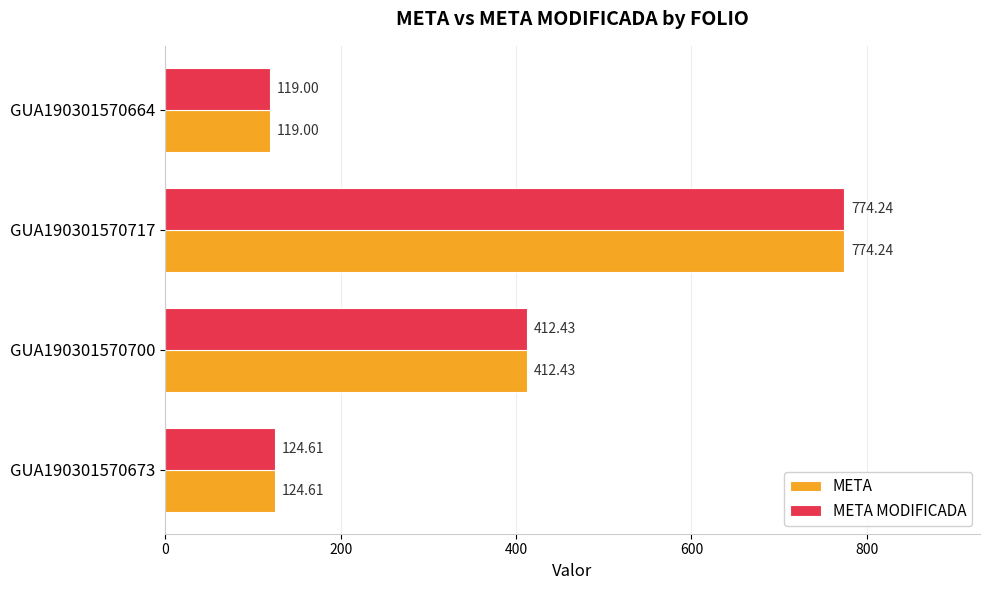

What is the sum of all META MODIFICADA values?

1430.3